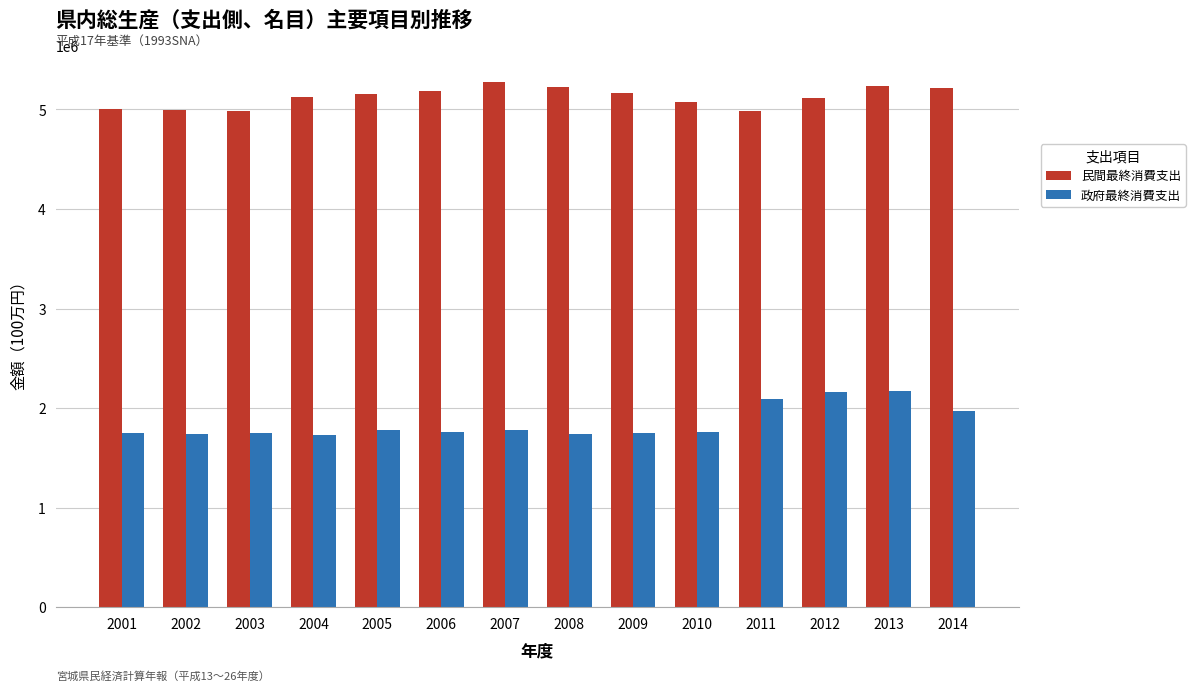

How many values in the 民間最終消費支出 series are below 5155468?

7